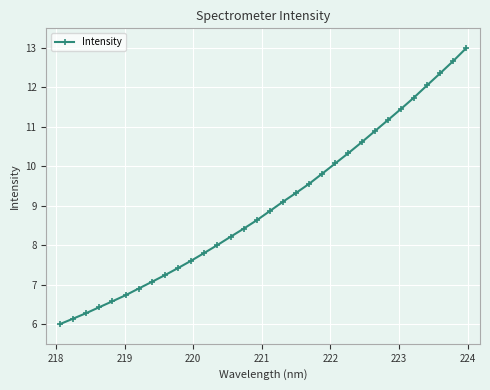

What is the value of the 22nd point from the left?

10.1